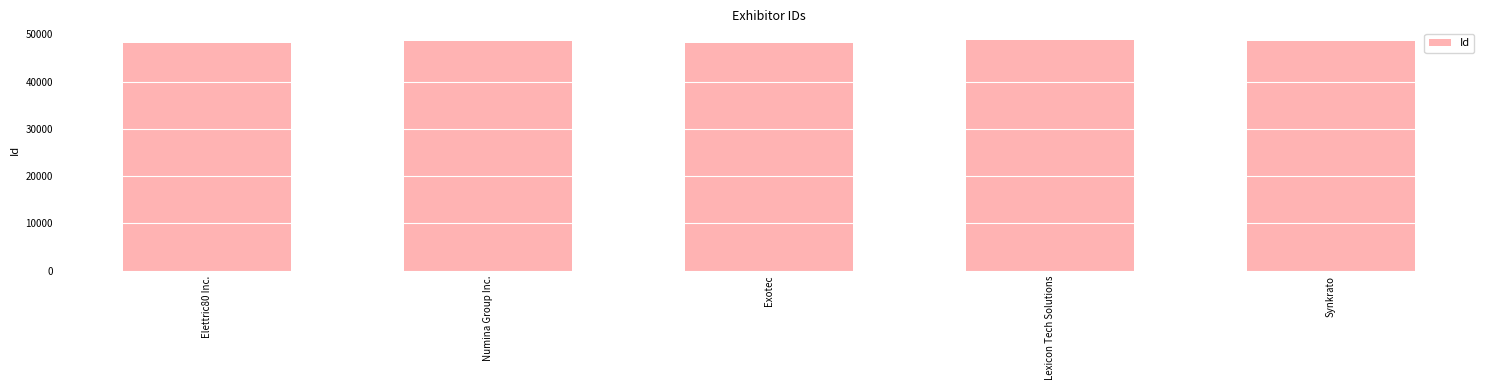

How many data points does each series have?

5